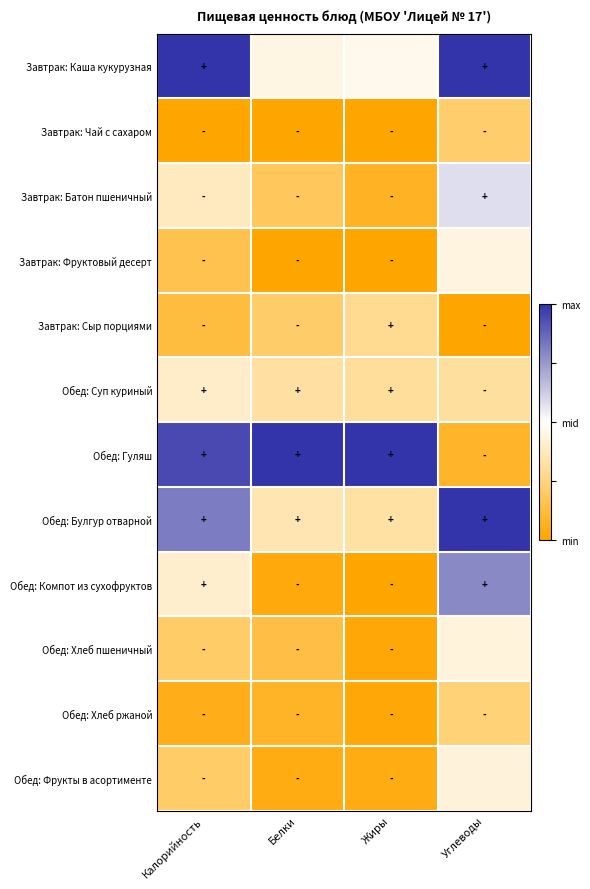

Reading left to right, extract all data points from this chart.

Завтрак: Каша кукурузная: Калорийность=1.0	Белки=-0.1	Жиры=-0.1	Углеводы=1.0
Завтрак: Чай с сахаром: Калорийность=-1.0	Белки=-1.0	Жиры=-1.0	Углеводы=-0.6
Завтрак: Батон пшеничный: Калорийность=-0.2	Белки=-0.6	Жиры=-0.9	Углеводы=0.2
Завтрак: Фруктовый десерт: Калорийность=-0.7	Белки=-1.0	Жиры=-1.0	Углеводы=-0.1
Завтрак: Сыр порциями: Калорийность=-0.7	Белки=-0.6	Жиры=-0.4	Углеводы=-1.0
Обед: Суп куриный: Калорийность=-0.2	Белки=-0.4	Жиры=-0.4	Углеводы=-0.4
Обед: Гуляш: Калорийность=0.9	Белки=1.0	Жиры=1.0	Углеводы=-0.8
Обед: Булгур отварной: Калорийность=0.6	Белки=-0.3	Жиры=-0.4	Углеводы=1.0
Обед: Компот из сухофруктов: Калорийность=-0.2	Белки=-1.0	Жиры=-1.0	Углеводы=0.6
Обед: Хлеб пшеничный: Калорийность=-0.6	Белки=-0.7	Жиры=-1.0	Углеводы=-0.1
Обед: Хлеб ржаной: Калорийность=-0.9	Белки=-0.8	Жиры=-1.0	Углеводы=-0.5
Обед: Фрукты в асортименте: Калорийность=-0.6	Белки=-0.9	Жиры=-0.9	Углеводы=-0.1